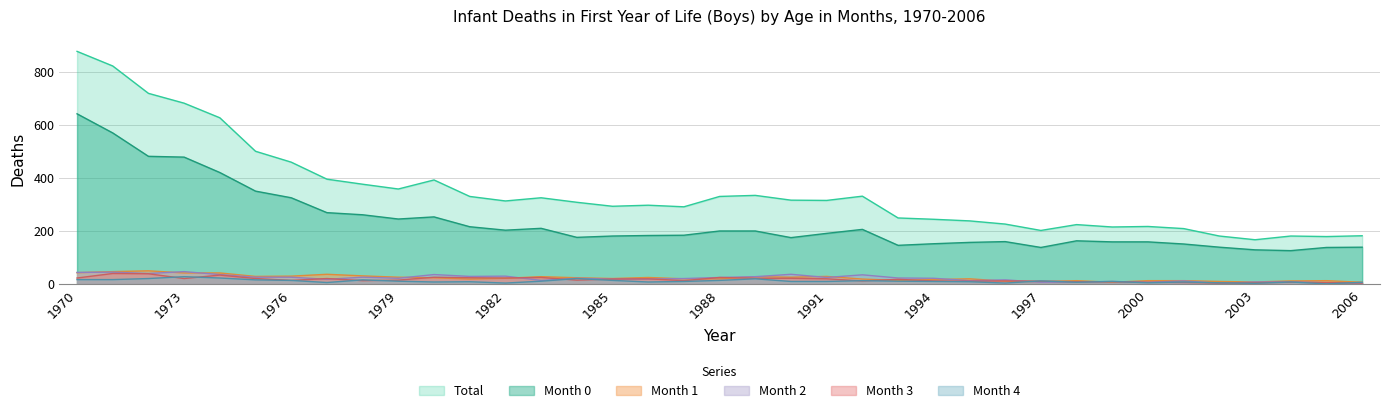

How many lines are shown in the chart?

6